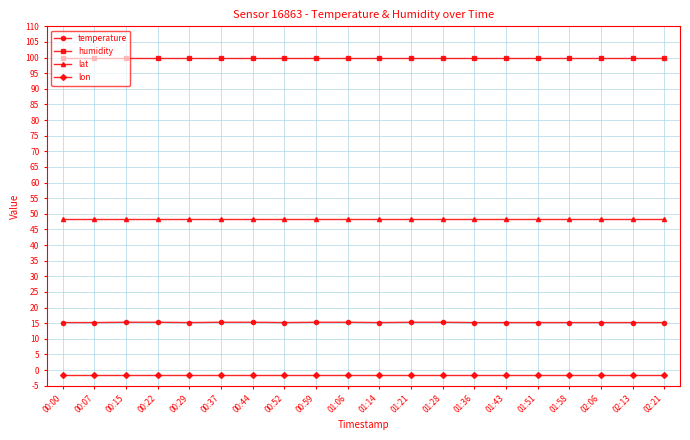

What is the sum of all temperature values?

304.8